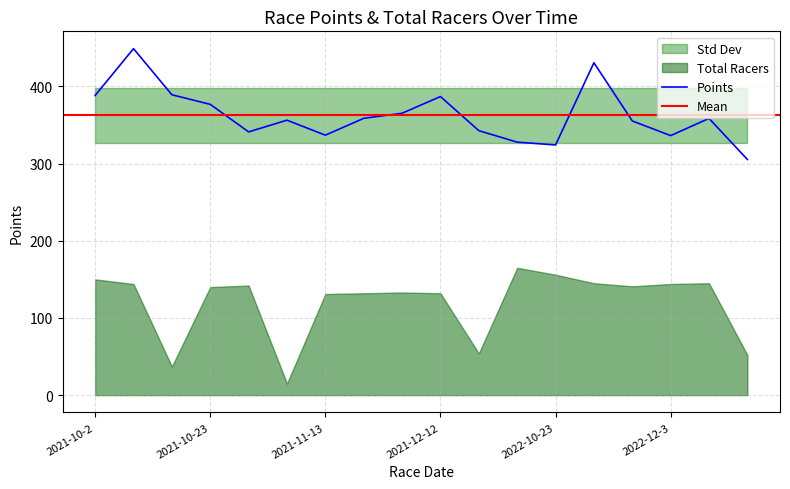

The value of Points at 2022-12-3 is 156.1. True or false?

False